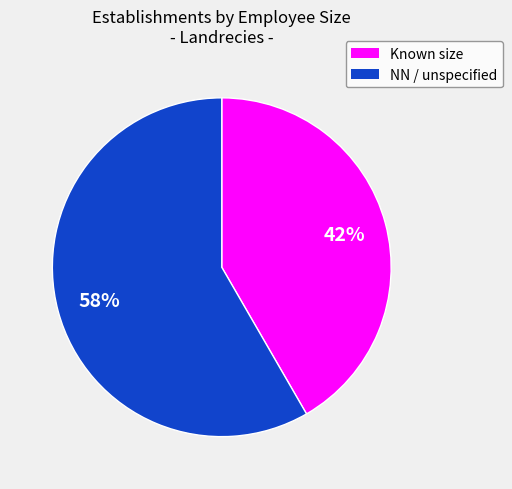

To the nearest percent, what is the average slice percentage?

50%